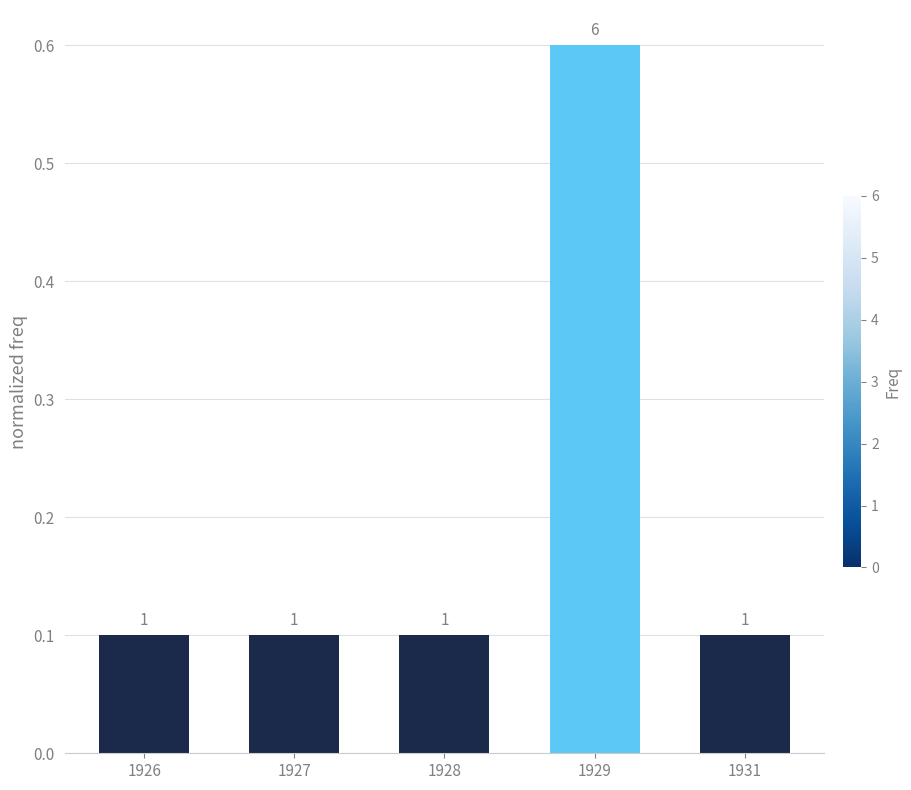

Are the bars horizontal?

No